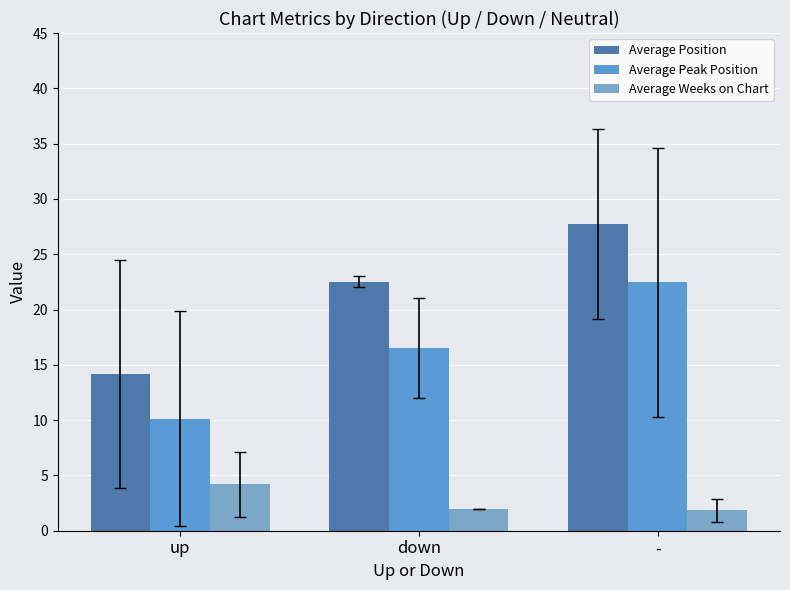

Reading left to right, what are all the values shown in this chart?

Average Position: up=14.2	down=22.5	-=27.7
Average Peak Position: up=10.1	down=16.5	-=22.4
Average Weeks on Chart: up=4.2	down=2.0	-=1.8